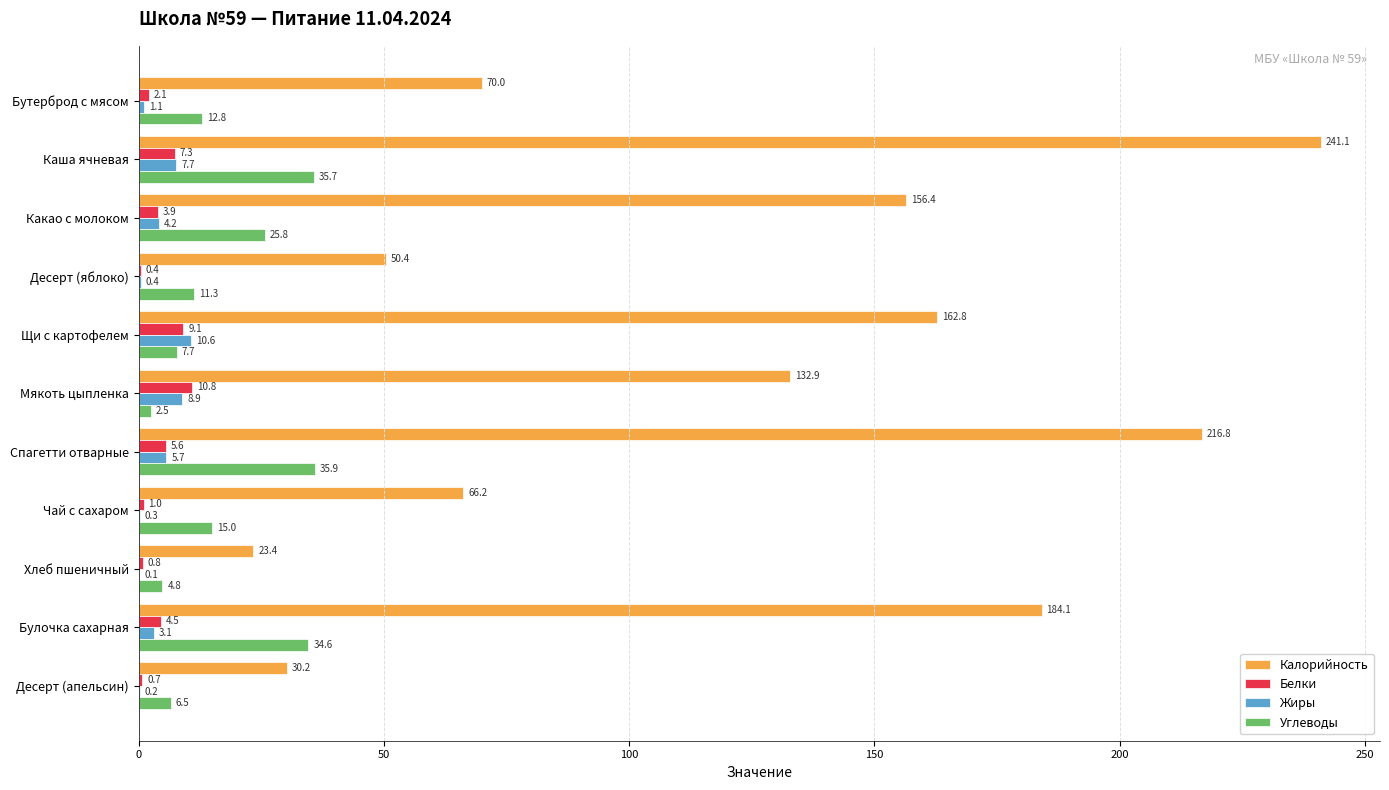

Which category has the highest value across all series?

Каша ячневая